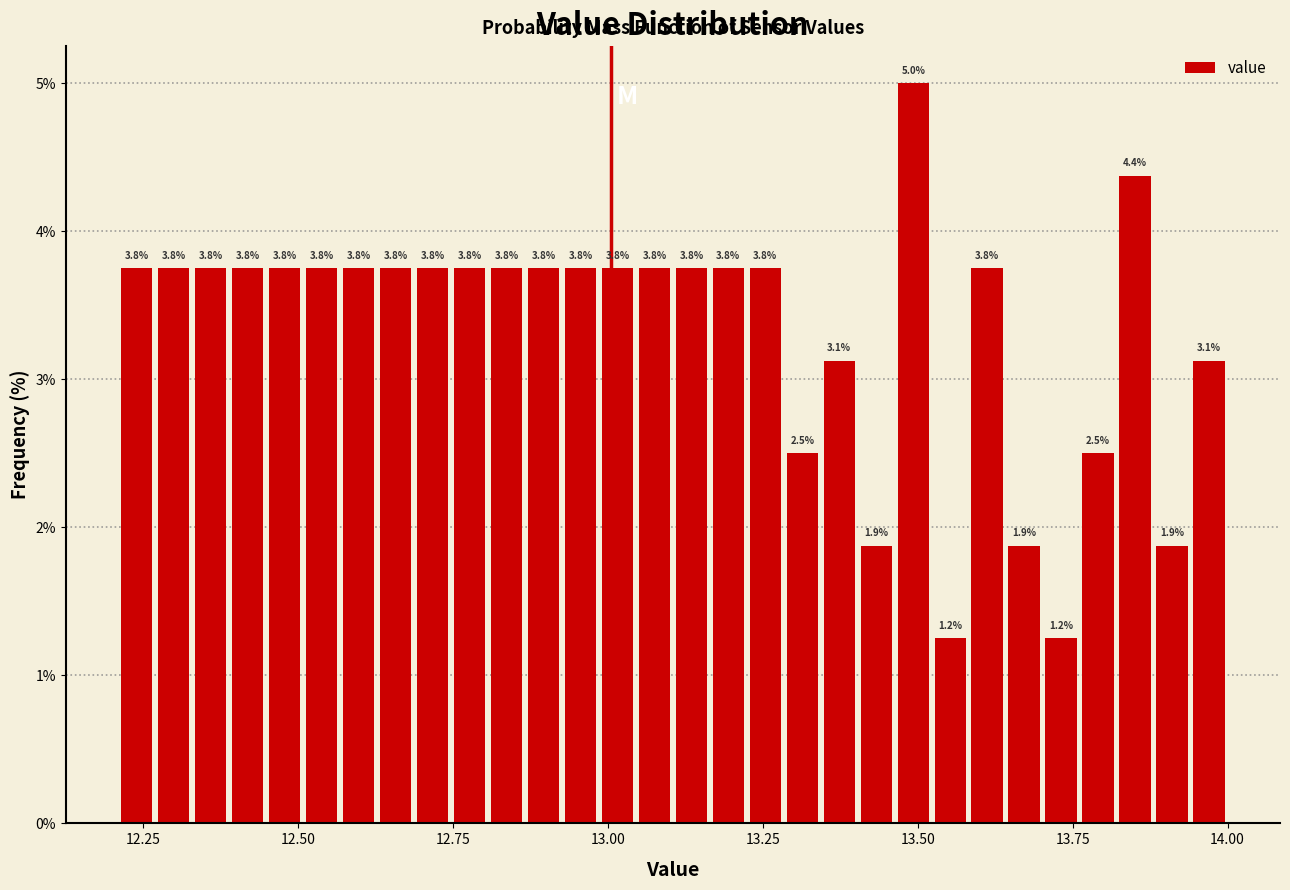

Around what value on the x-axis is the tallest bar? Give the approximate position of its centre, as read against the axis.

13.50